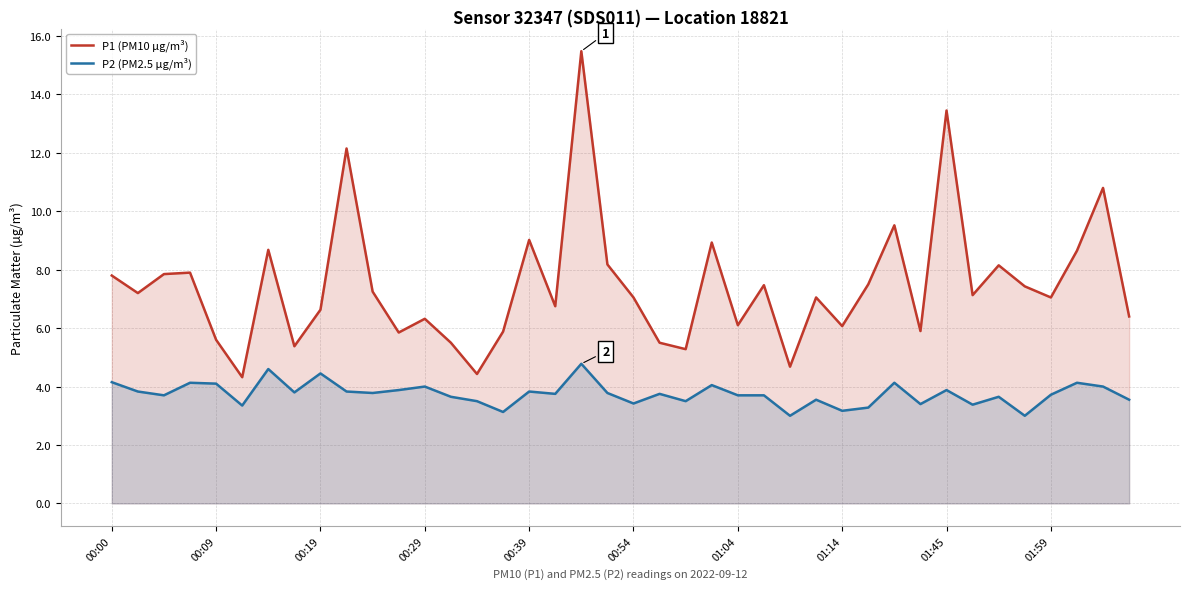

What is the difference between the P2 (PM2.5 µg/m³) values at 00:54 and 00:29?

0.6